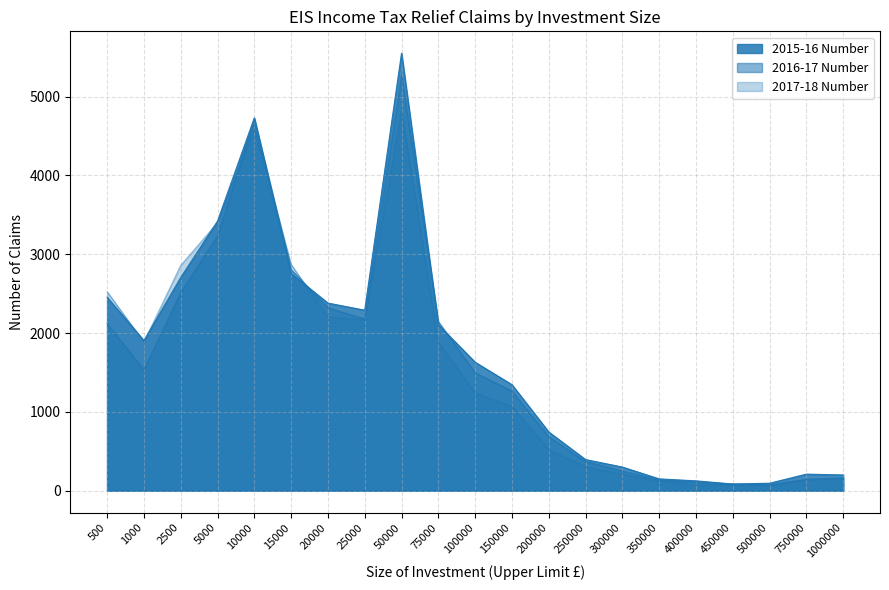

At which label does 2015-16 Number reach its minimum?

450000